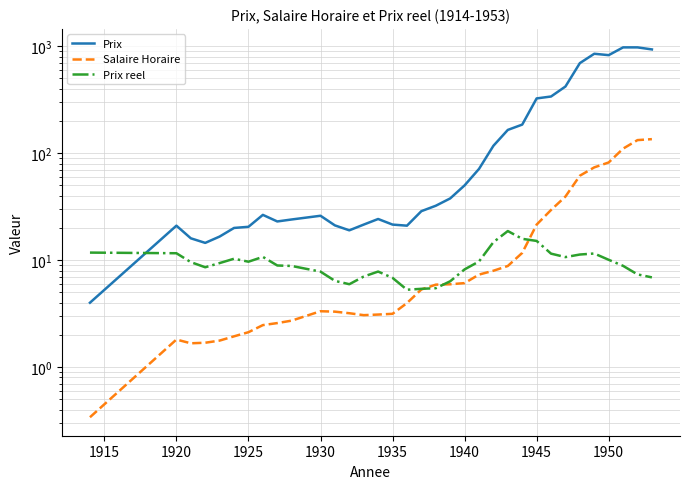

How many data points in Prix are above 28?

17